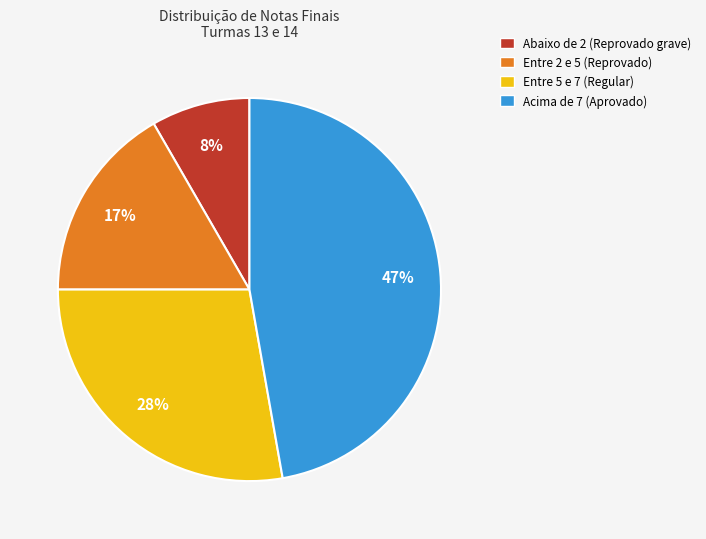

To the nearest percent, what is the average slice percentage?

25%